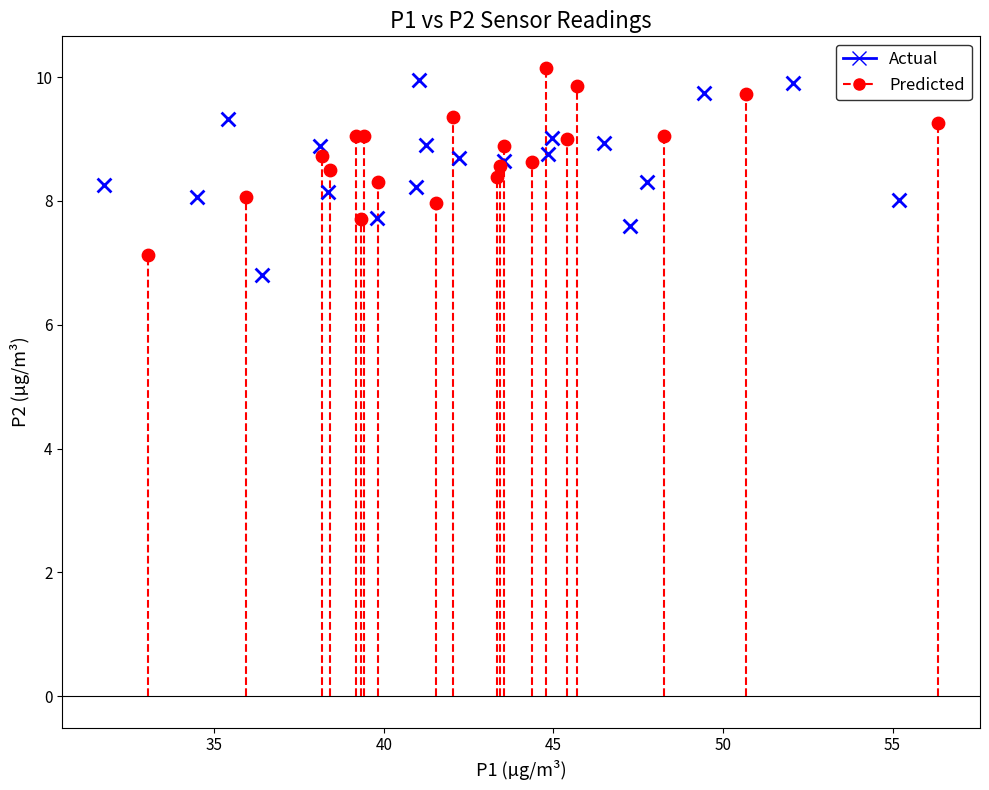

What are all the series names shown in the legend?

Actual, Predicted